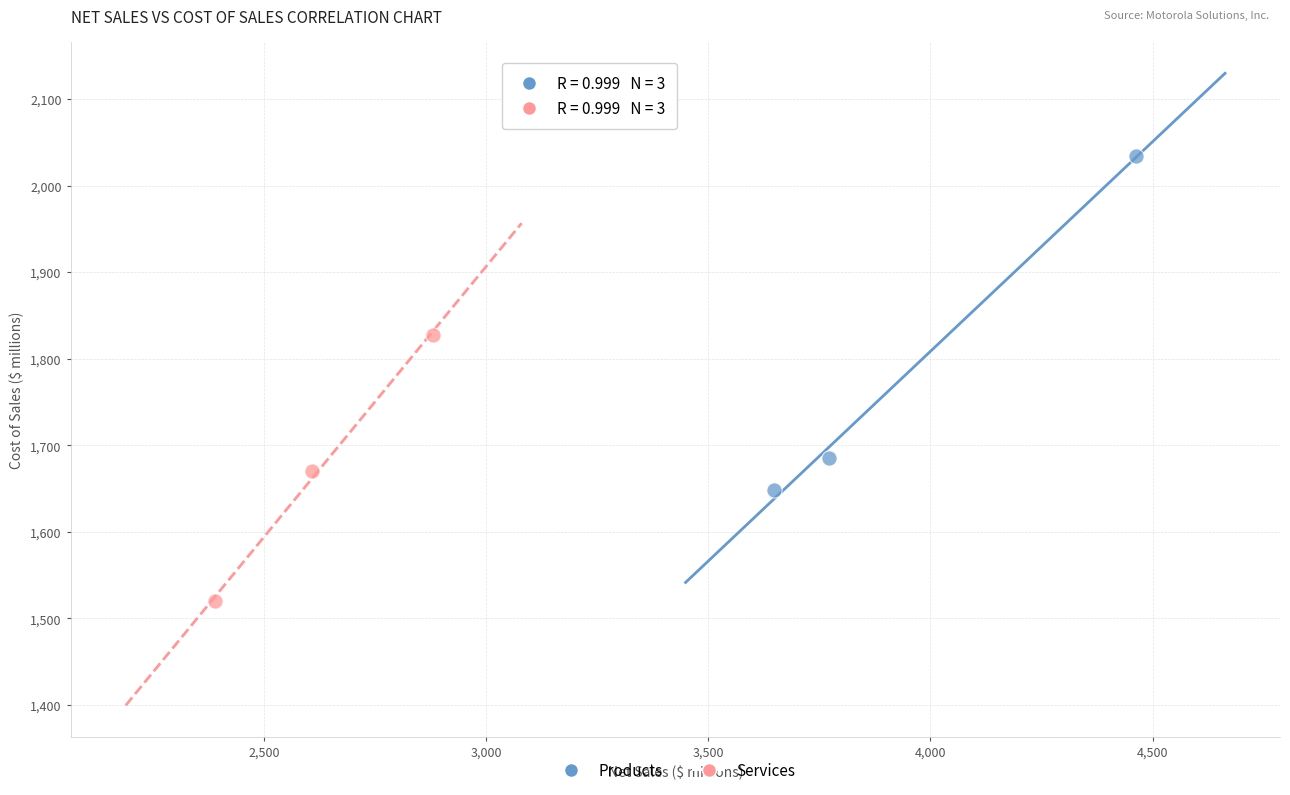

Which series contains the lowest Y value?

Services